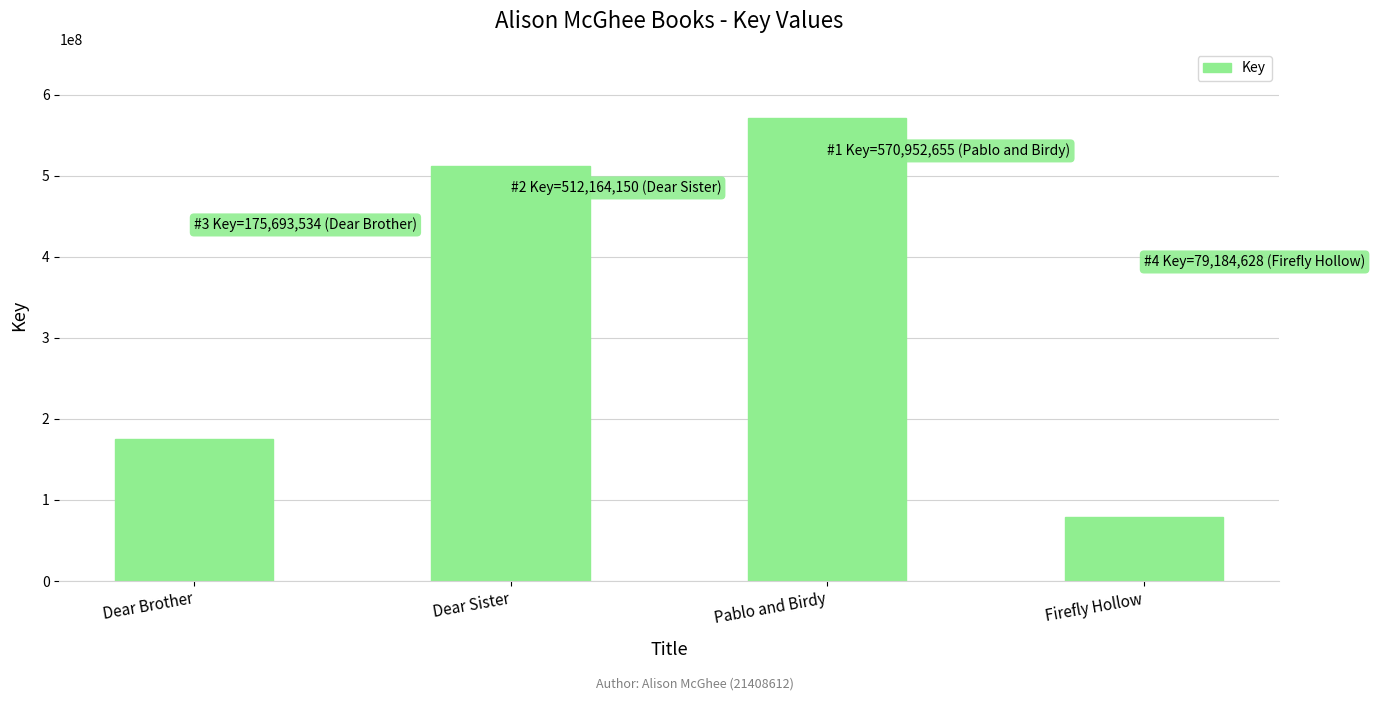

Reading left to right, what are all the values shown in this chart?

175693534	512164150	570952655	79184628